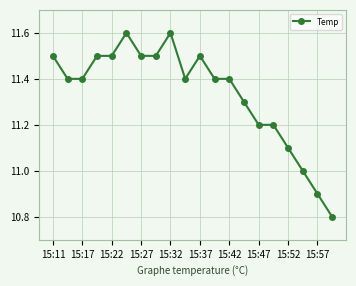

What is the sum of all values?

226.7